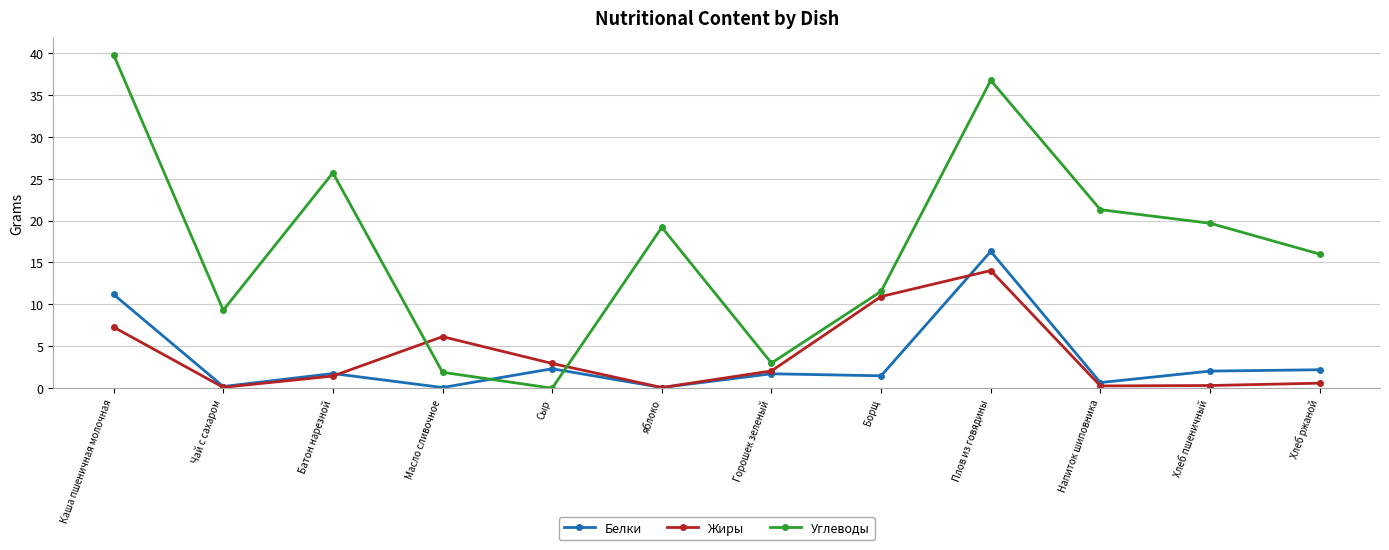

Rank the series by their maximum value, from highest to lowest.

Углеводы, Белки, Жиры